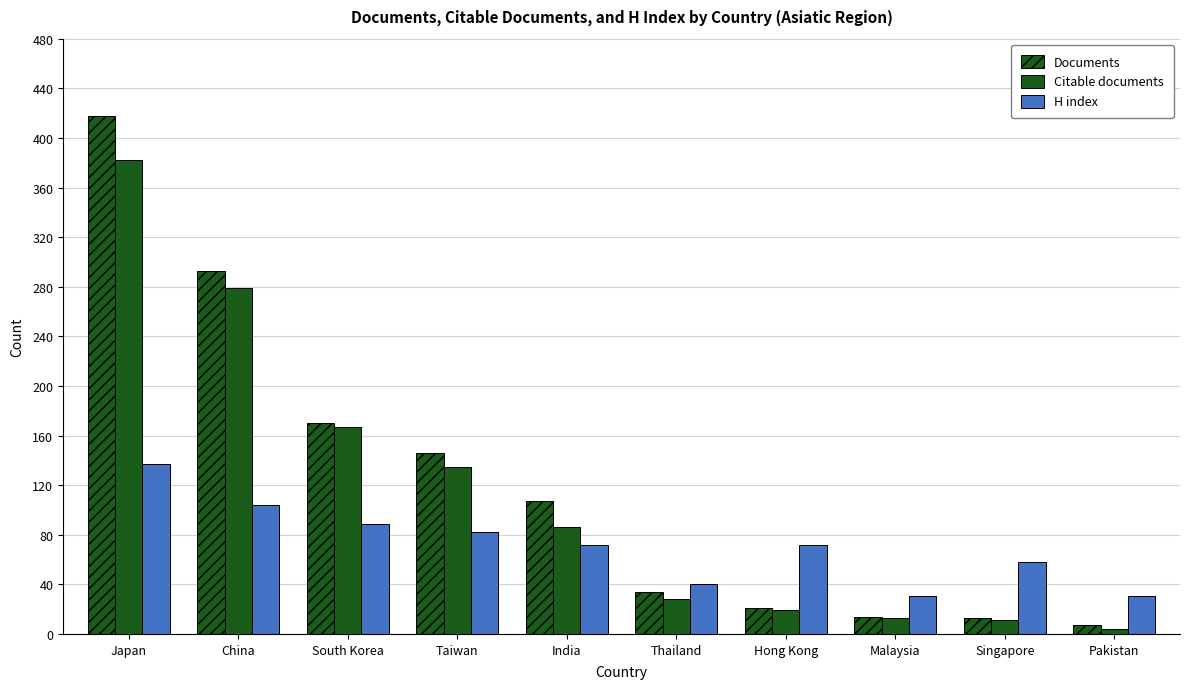

How many data points in Documents are less than 107?

5